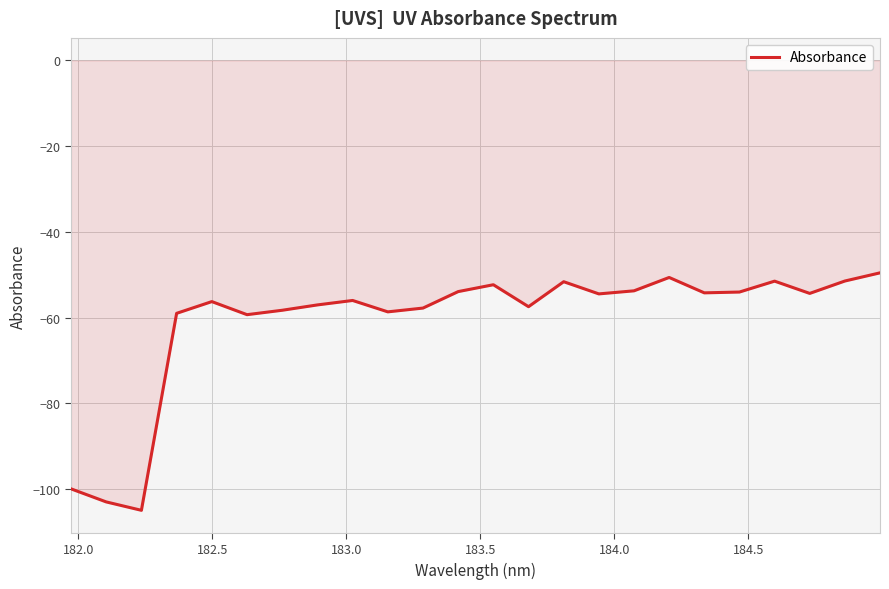

What is the average value?

-60.8